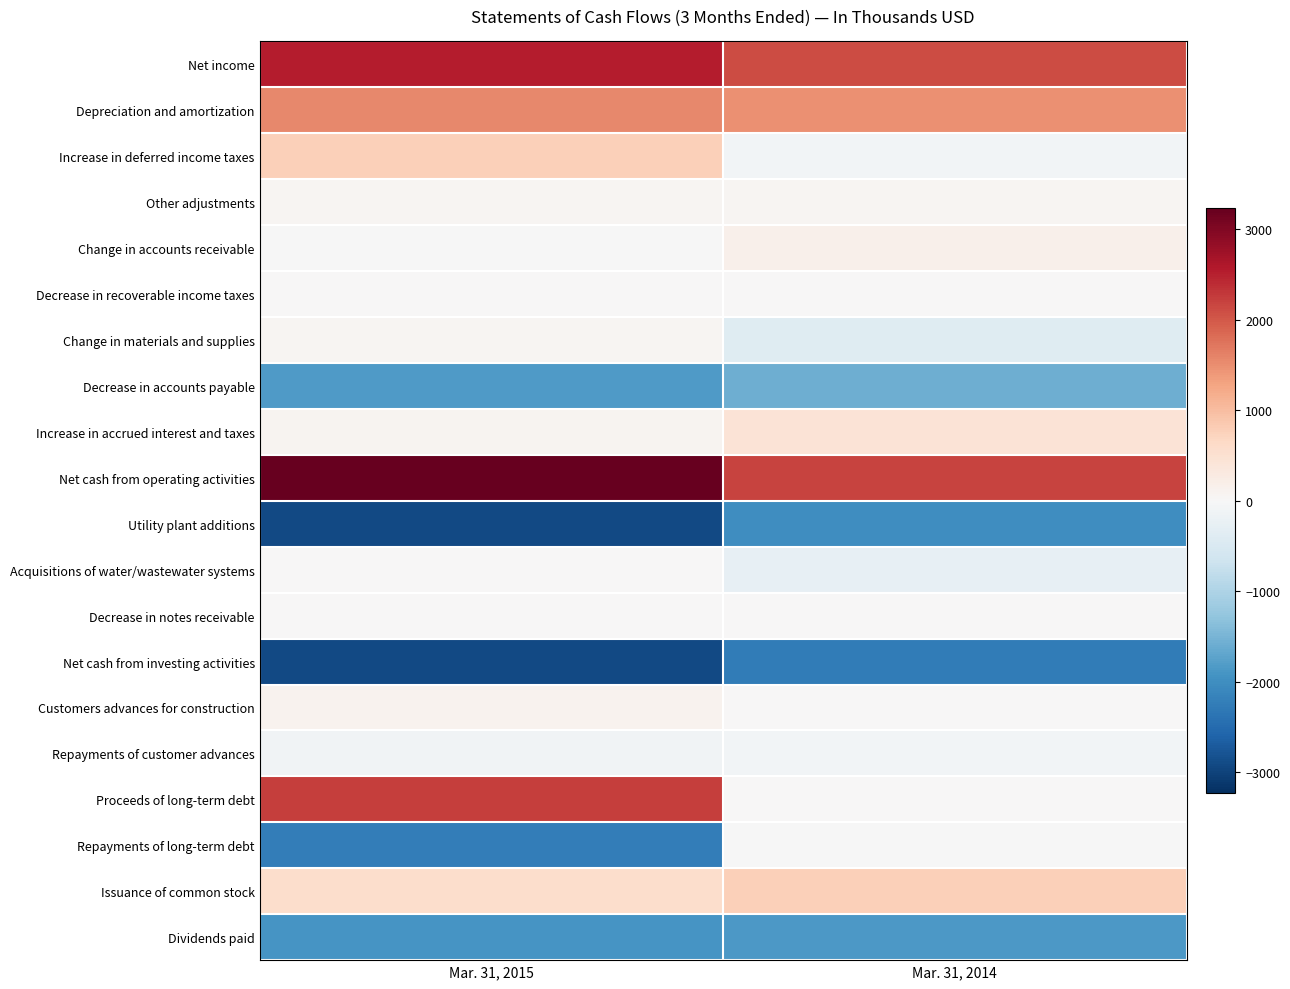

What is the total value across all series at Mar. 31, 2014?

-1333